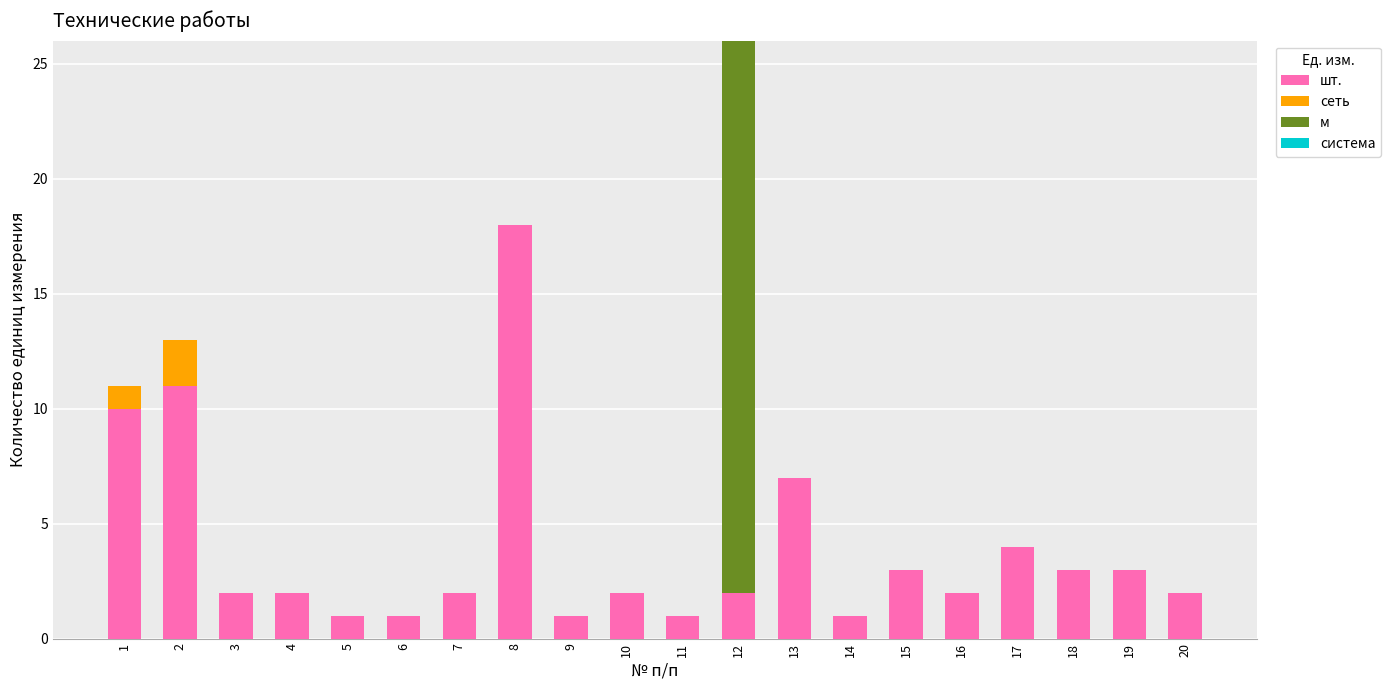

What is the sum of all шт. values?

78